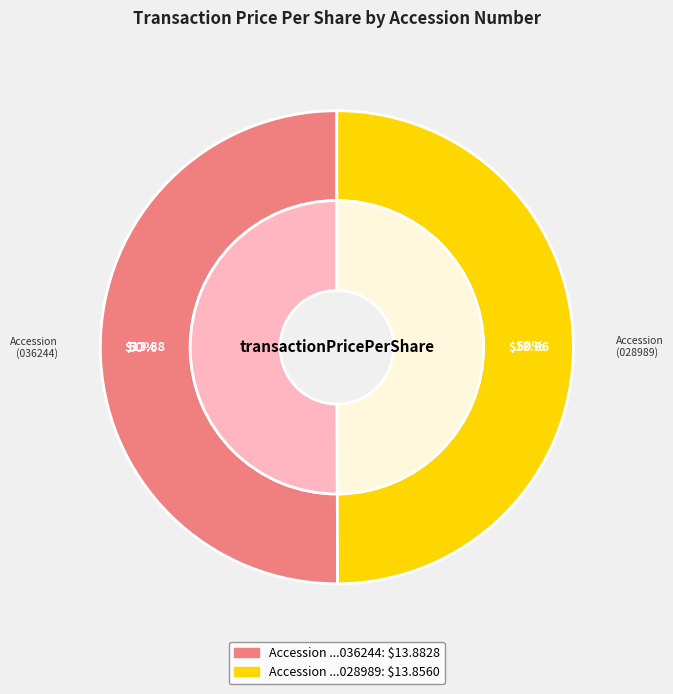

True or false: 120919123028989 accounts for 50% of the total.

True